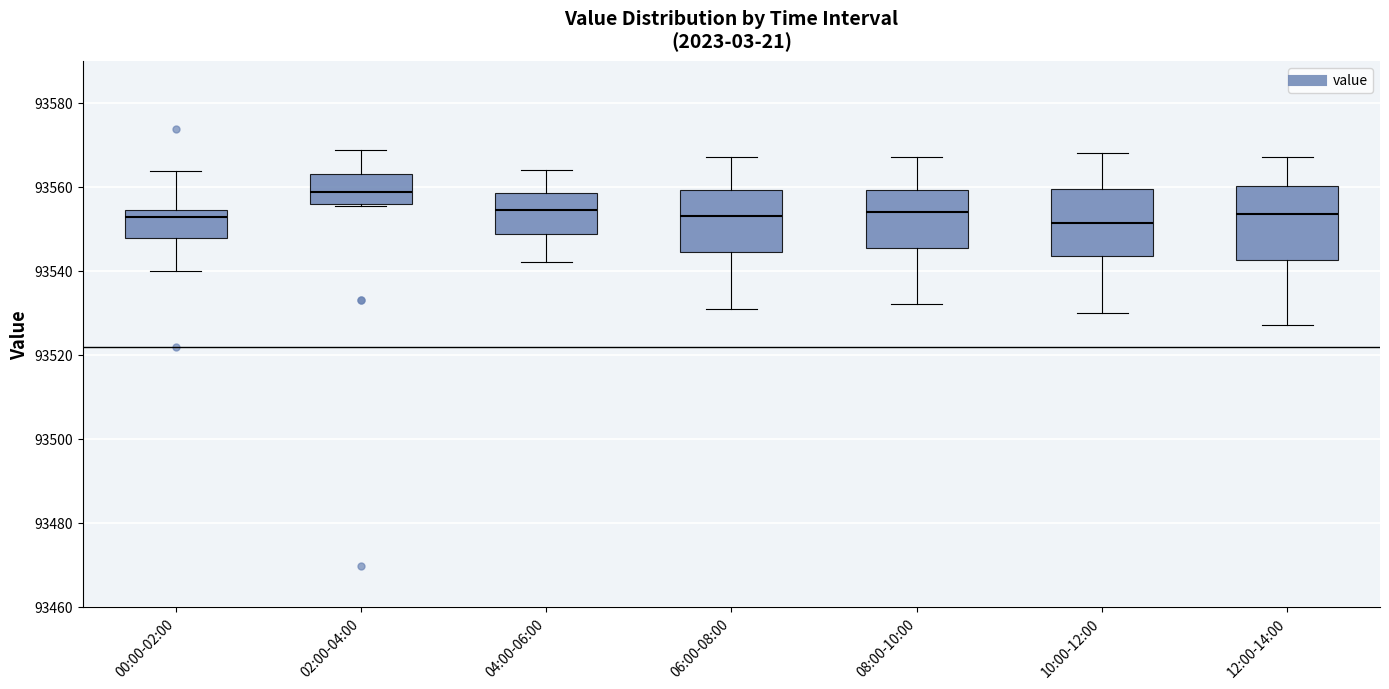

Where does the upper whisker of the box for 12:00-14:00 end on the y-axis? The values are not printed on the chart, so give them approximately, as read against the axis.

93568